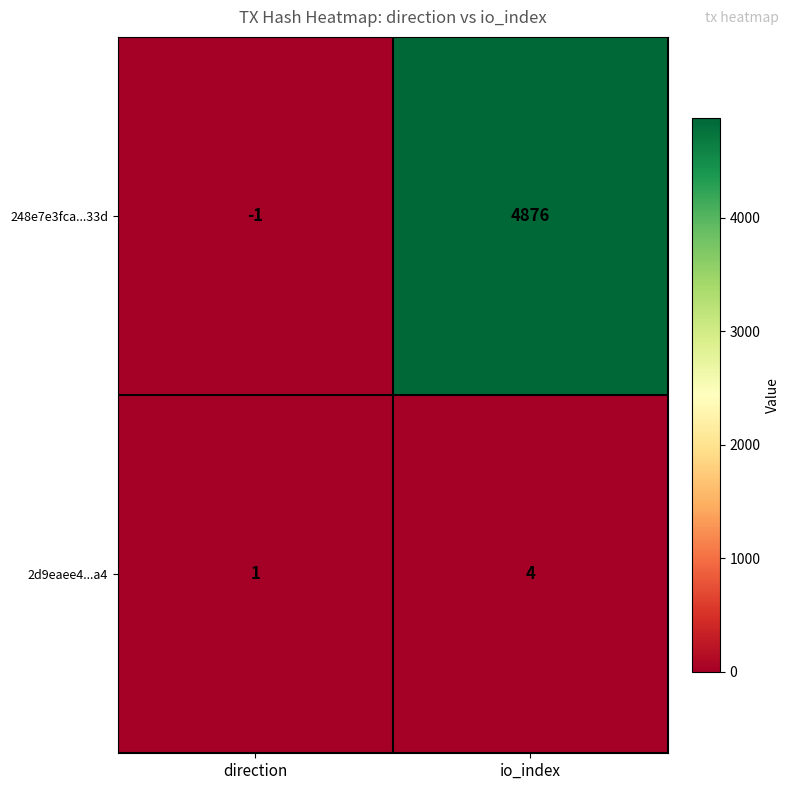

The 2d9eaee4...a4 series shows 6 at io_index. True or false?

False